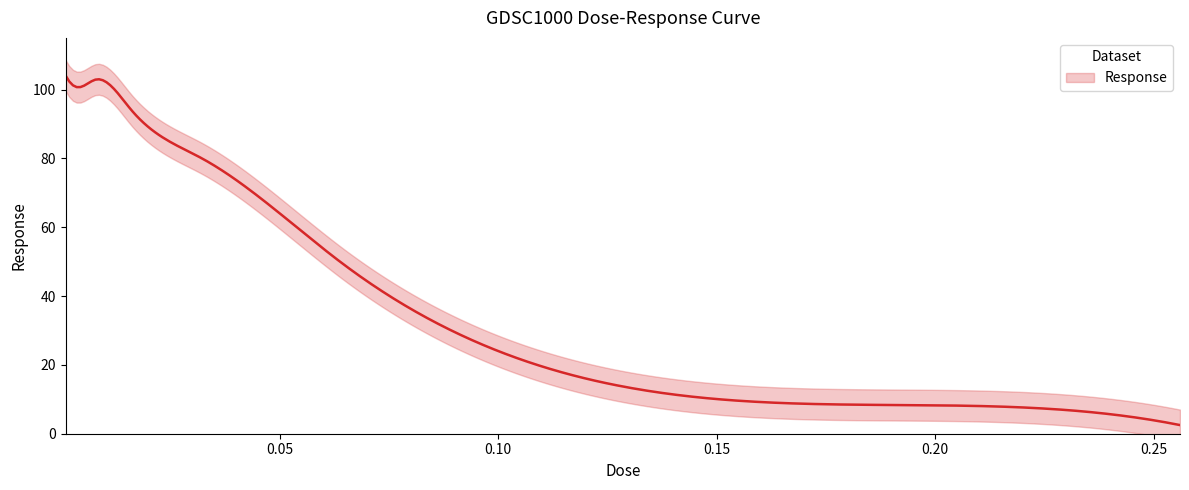

The chart shows a value of 165.3 at 0.001. True or false?

False